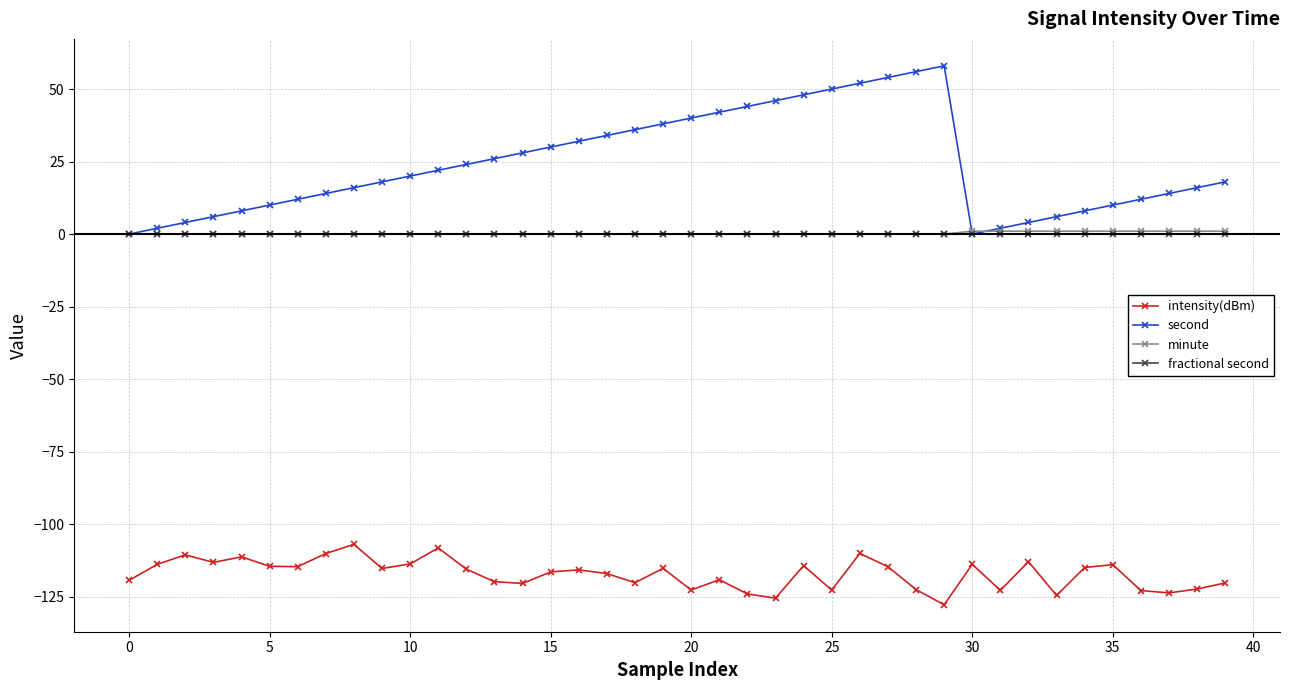

Which series has the widest spread of values?

second